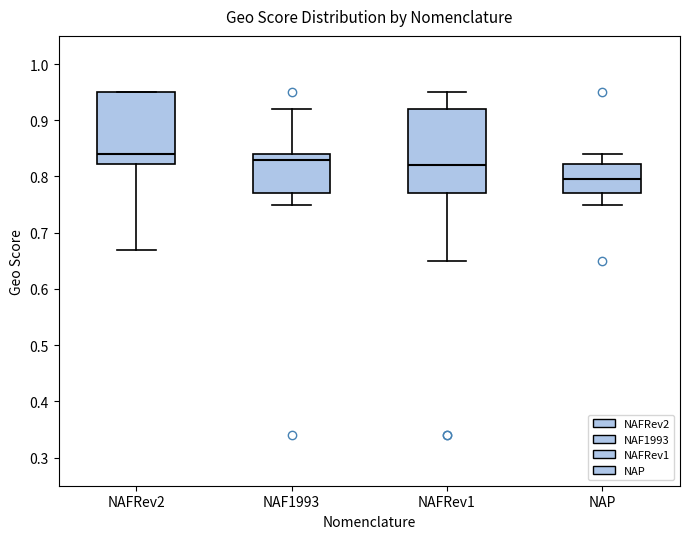

Which box's median line is the highest?

NAFRev2